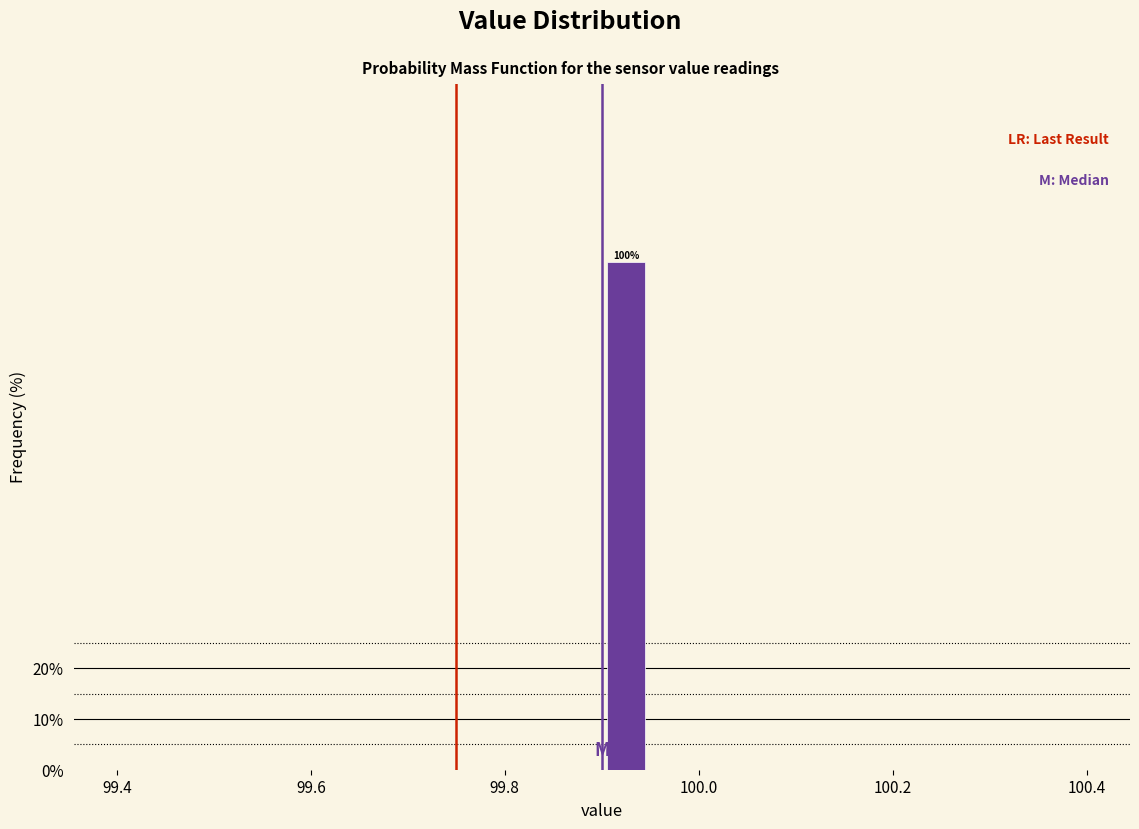

Around what value on the x-axis is the tallest bar? Give the approximate position of its centre, as read against the axis.

99.92